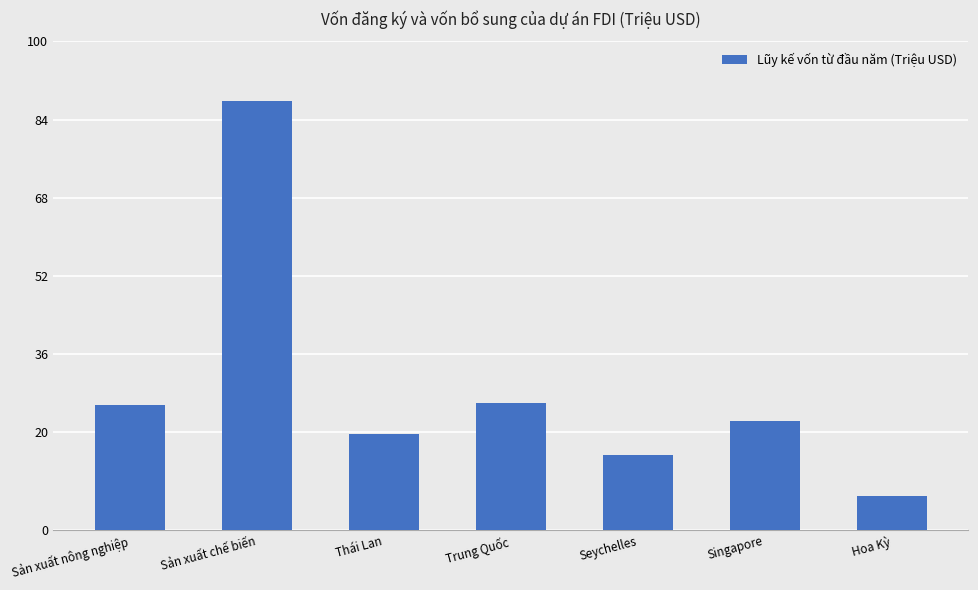

Is it true that the value at Trung Quốc is 25.9?

True